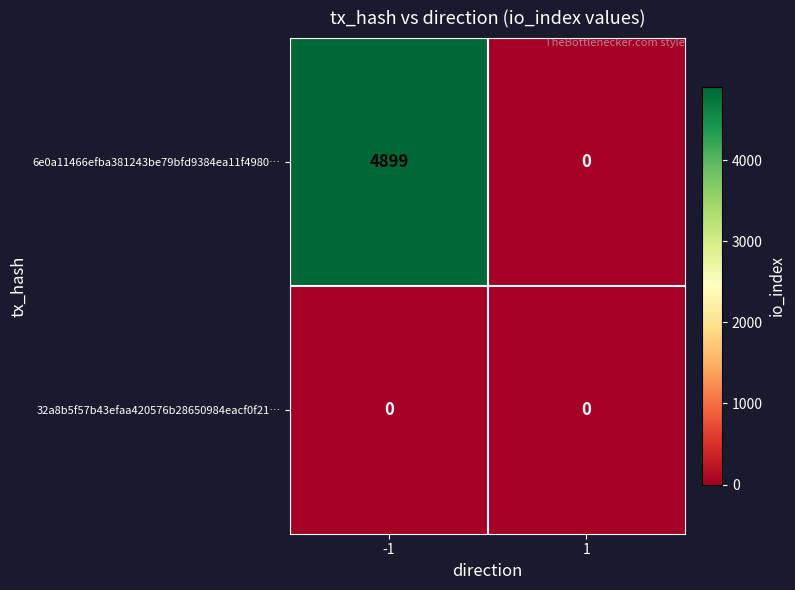

List the series in order of their peak value, highest first.

6e0a11466efba381243be79bfd9384ea11f4980…, 32a8b5f57b43efaa420576b28650984eacf0f21…